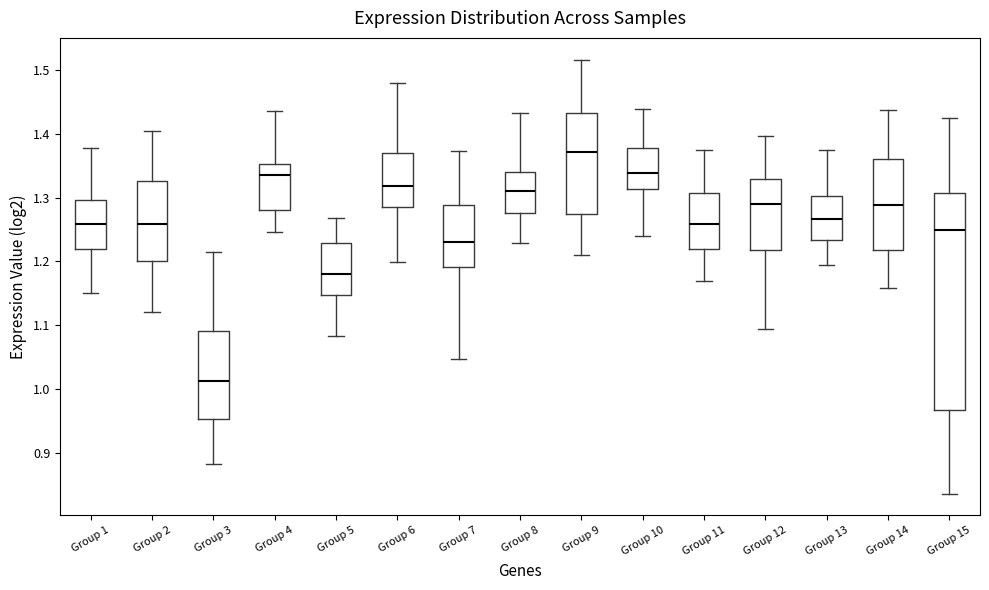

Comparing the boxes themselves (not the whiskers), which one is the tallest?

Group 15